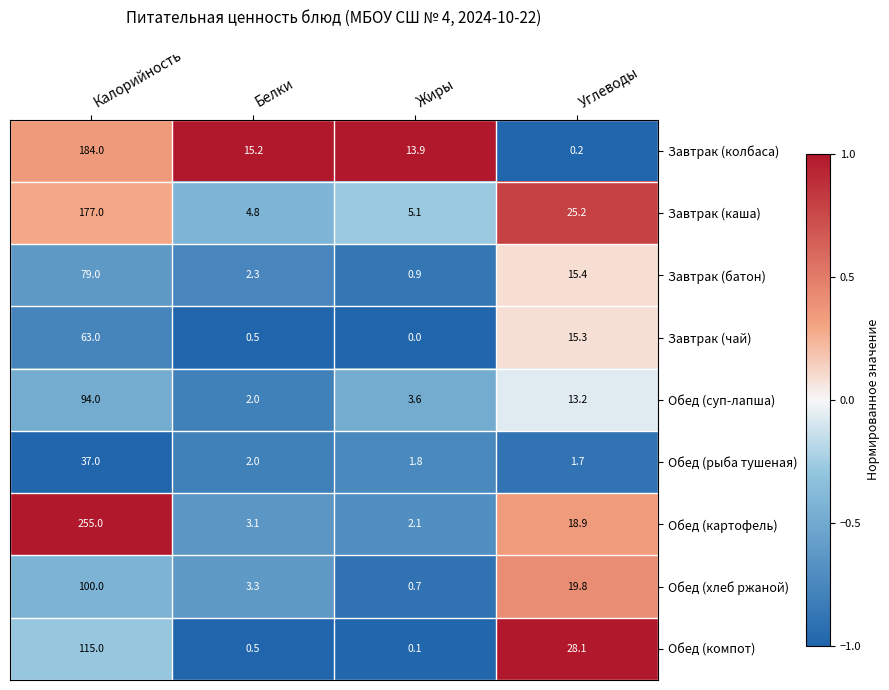

What is the approximate value of Завтрак (батон) at Калорийность?

79.0